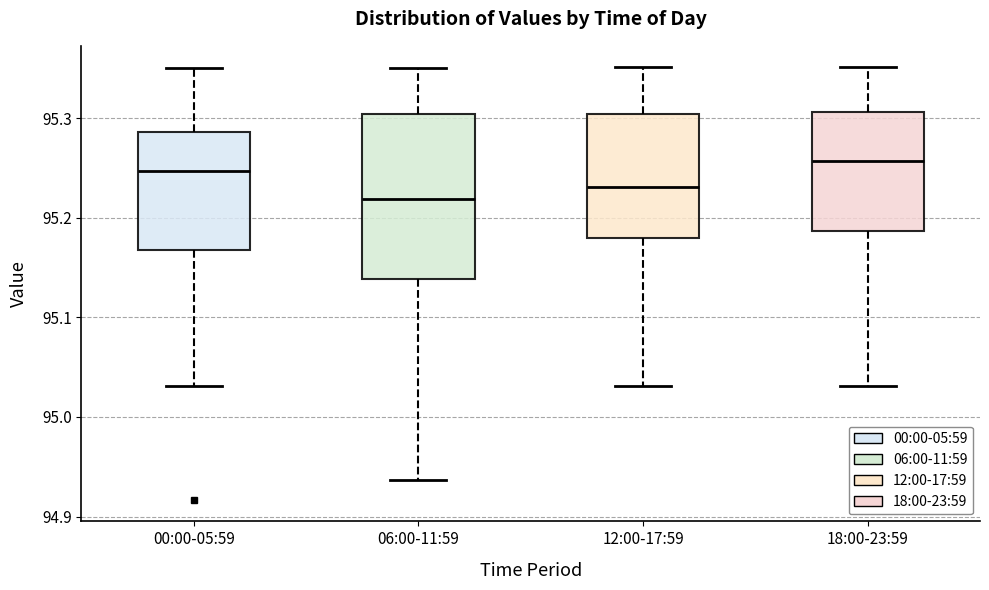

Which box's median line is the lowest?

06:00-11:59